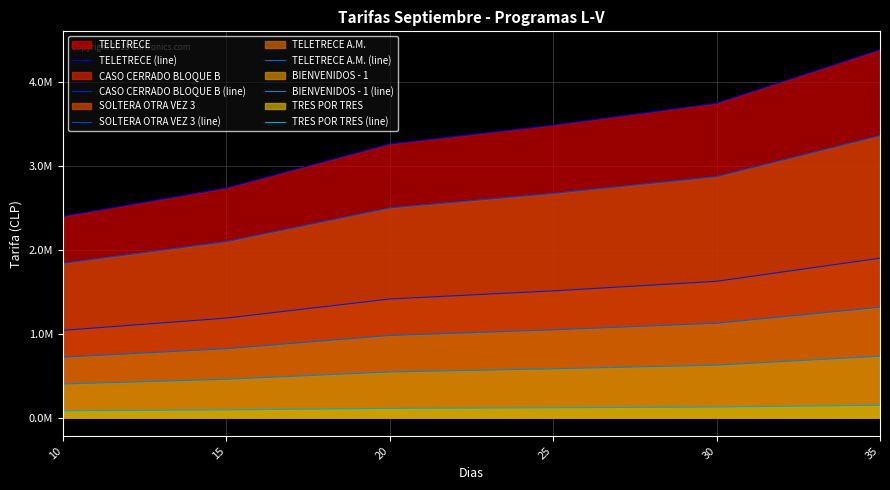

Is it true that SOLTERA OTRA VEZ 3 (line) equals 3364000 at 35?

True